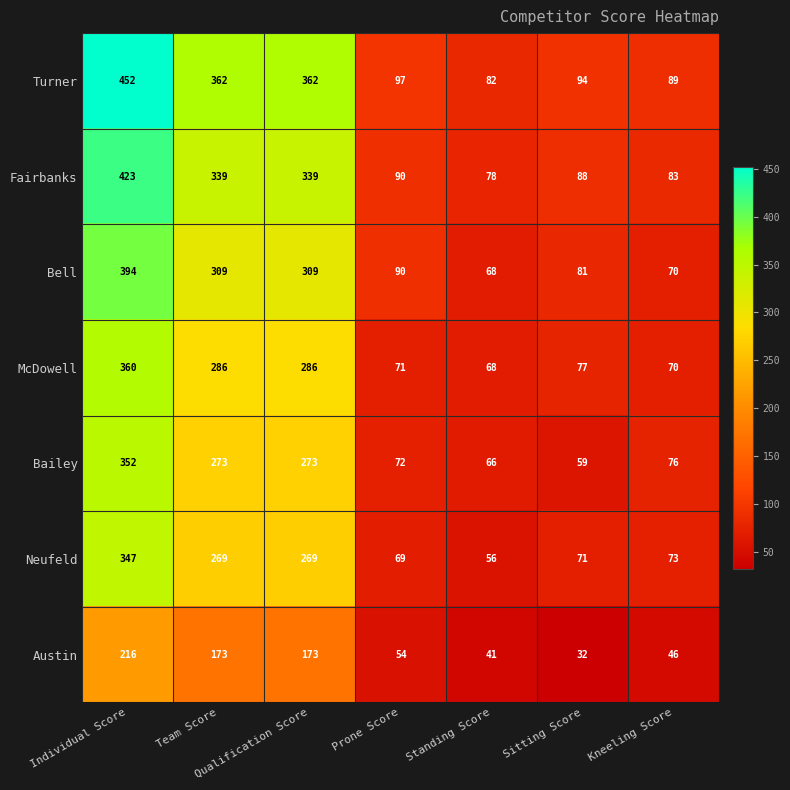

List the series in order of their peak value, lowest first.

Austin, Neufeld, Bailey, McDowell, Bell, Fairbanks, Turner